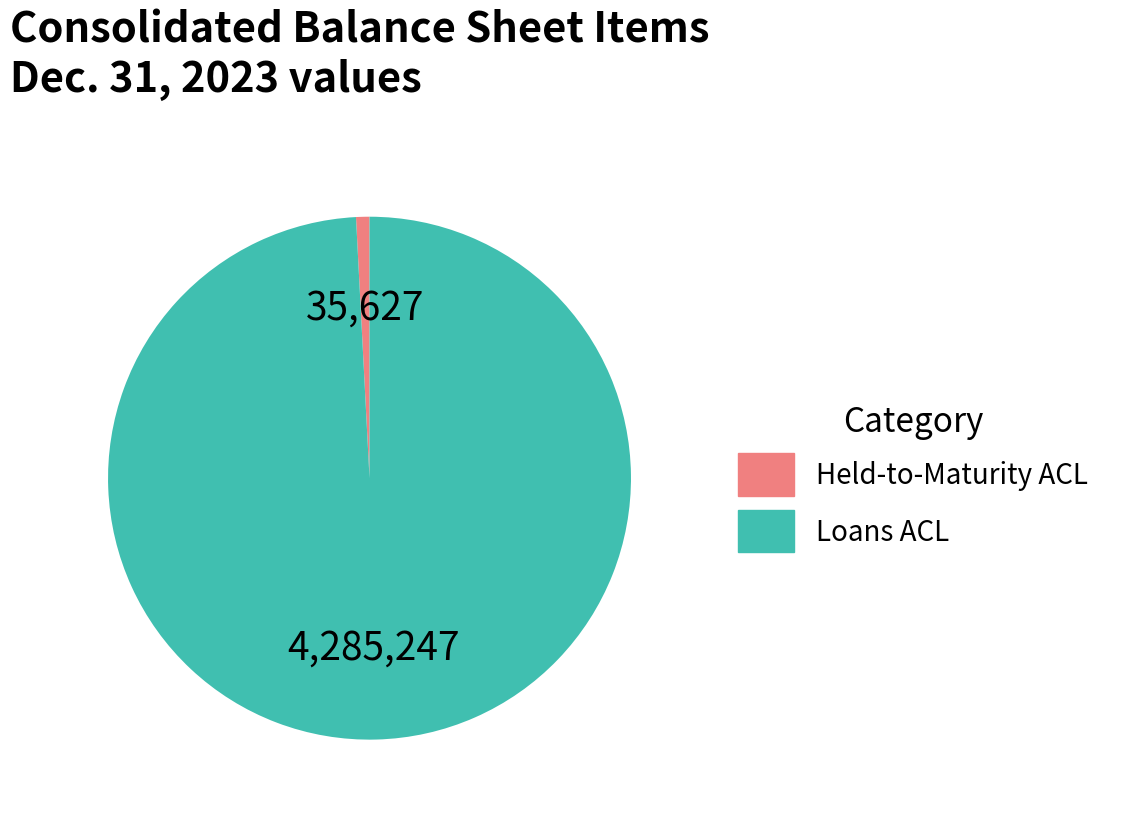

Is there any slice that represents more than half of the pie?

Yes